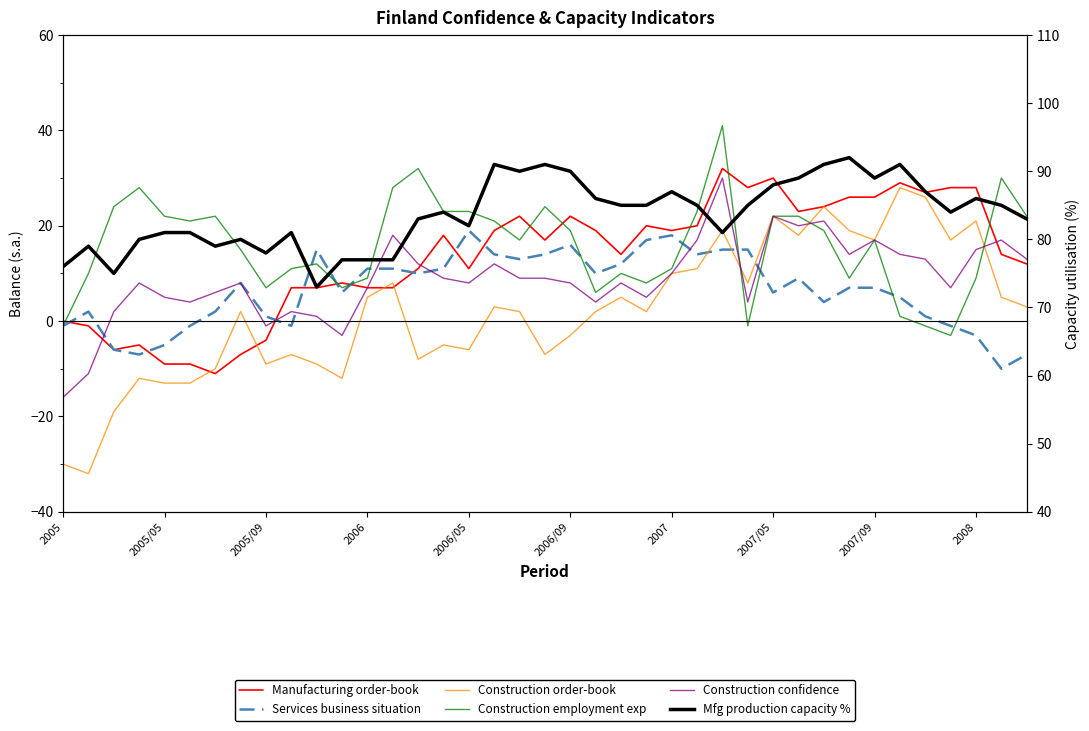

Reading left to right, transcribe all the data shown in this chart.

Manufacturing order-book: 0	-1	-6	-5	-9	-9	-11	-7	-4	7	7	8	7	7	11	18	11	19	22	17	22	19	14	20	19	20	32	28	30	23	24	26	26	29	27	28	28	14	12
Services business situation: -1	2	-6	-7	-5	-1	2	8	1	-1	15	6	11	11	10	11	19	14	13	14	16	10	12	17	18	14	15	15	6	9	4	7	7	5	1	-1	-3	-10	-7
Construction order-book: -30	-32	-19	-12	-13	-13	-10	2	-9	-7	-9	-12	5	8	-8	-5	-6	3	2	-7	-3	2	5	2	10	11	19	8	22	18	24	19	17	28	26	17	21	5	3
Construction employment exp: -1	10	24	28	22	21	22	15	7	11	12	7	9	28	32	23	23	21	17	24	19	6	10	8	11	23	41	-1	22	22	19	9	17	1	-1	-3	9	30	22
Construction confidence: -16	-11	2	8	5	4	6	8	-1	2	1	-3	7	18	12	9	8	12	9	9	8	4	8	5	10	17	30	4	22	20	21	14	17	14	13	7	15	17	13
Mfg production capacity %: 76	79	75	80	81	81	79	80	78	81	73	77	77	77	83	84	82	91	90	91	90	86	85	85	87	85	81	85	88	89	91	92	89	91	87	84	86	85	83